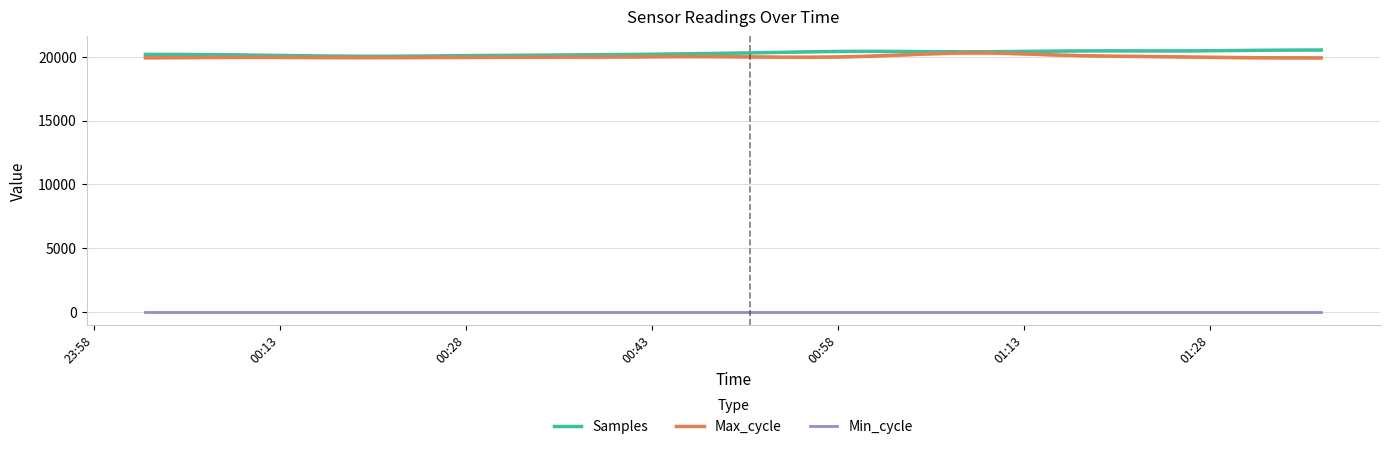

True or false: Min_cycle and Max_cycle cross at least once.

False